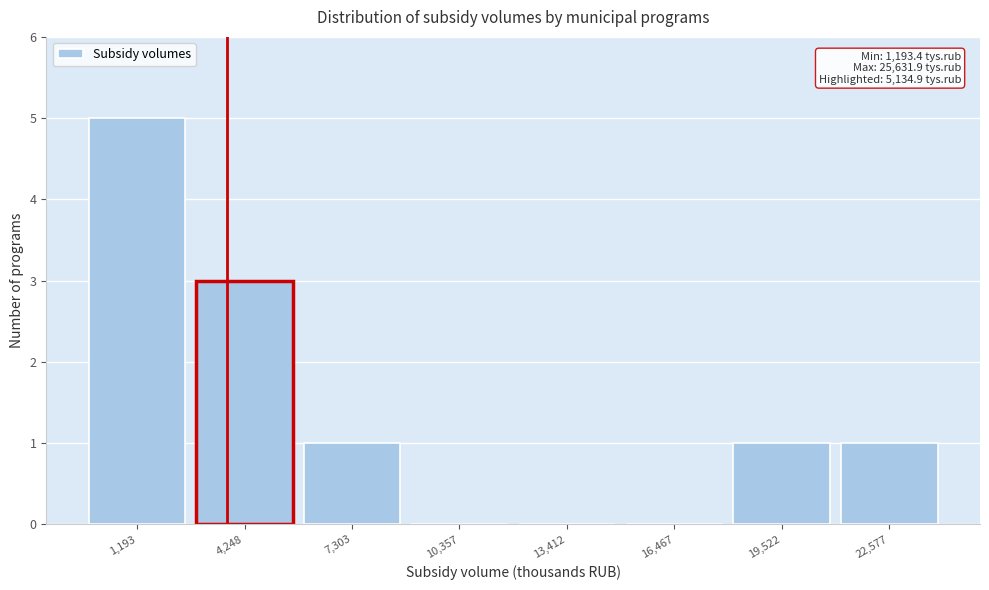

Reading left to right, list all the values displayed in this chart.

1,193=5	4,248=3	7,303=1	10,357=0	13,412=0	16,467=0	19,522=1	22,577=1